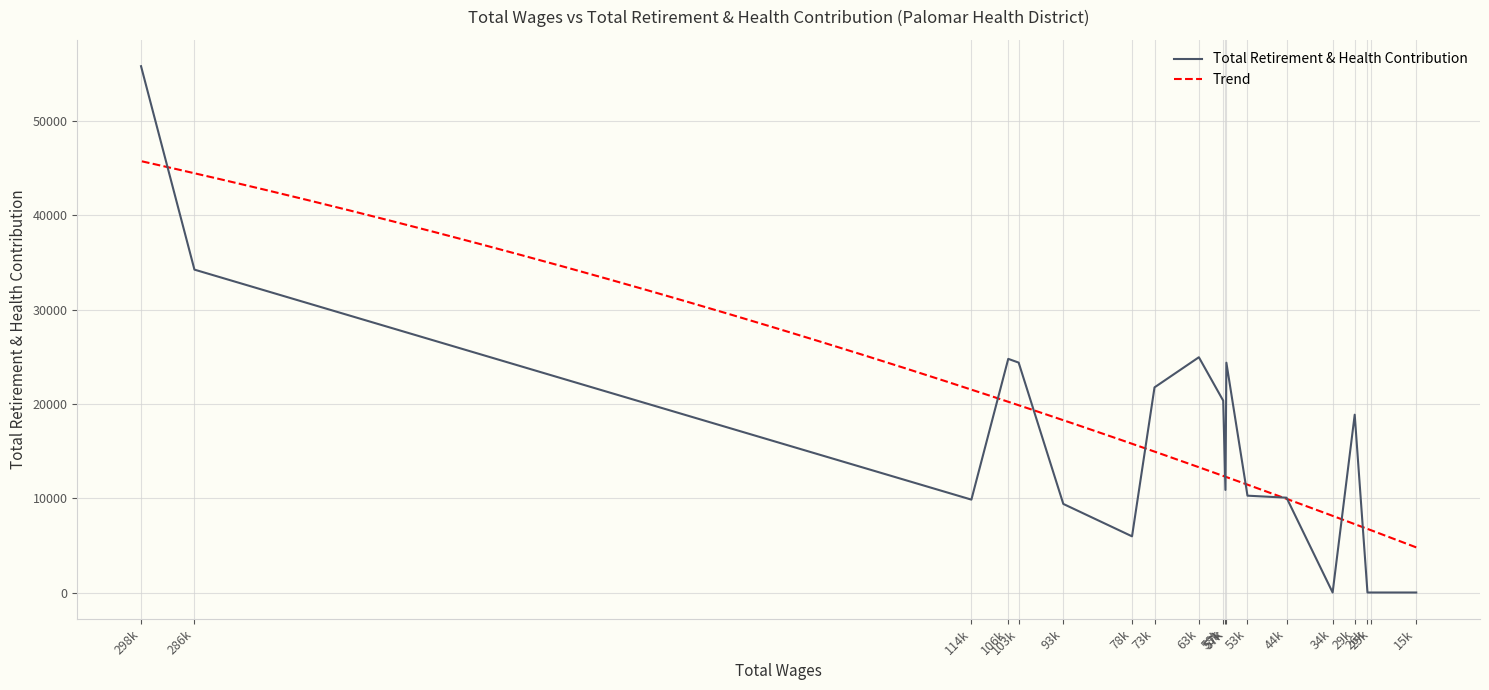

Which label corresponds to the smallest value in the chart?

34k